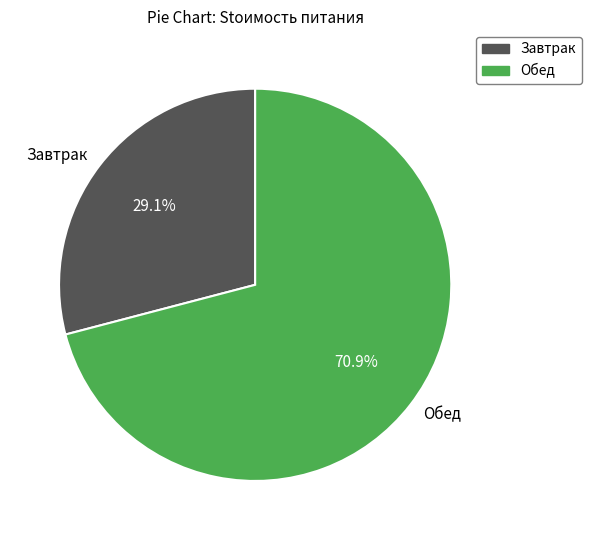

To the nearest percent, what is the average slice percentage?

50%